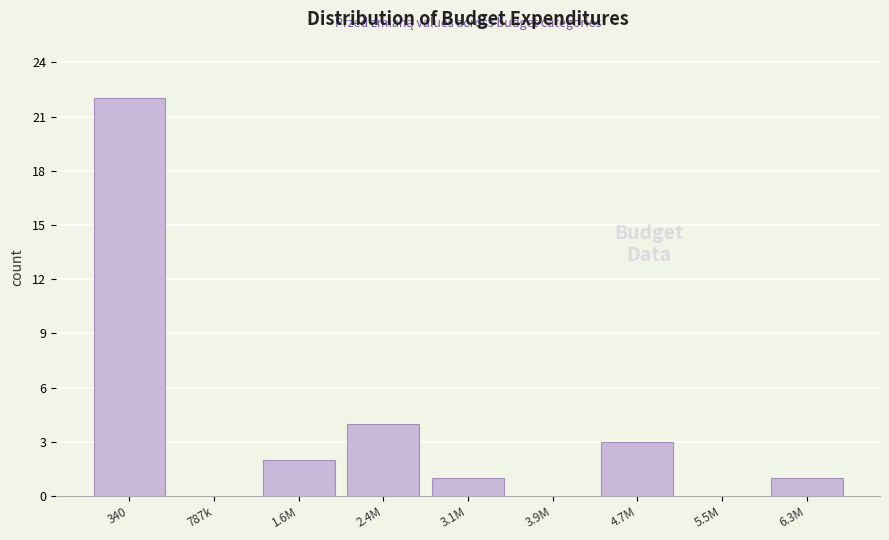

Reading left to right, transcribe all the data shown in this chart.

340=22	787k=0	1.6M=2	2.4M=4	3.1M=1	3.9M=0	4.7M=3	5.5M=0	6.3M=1